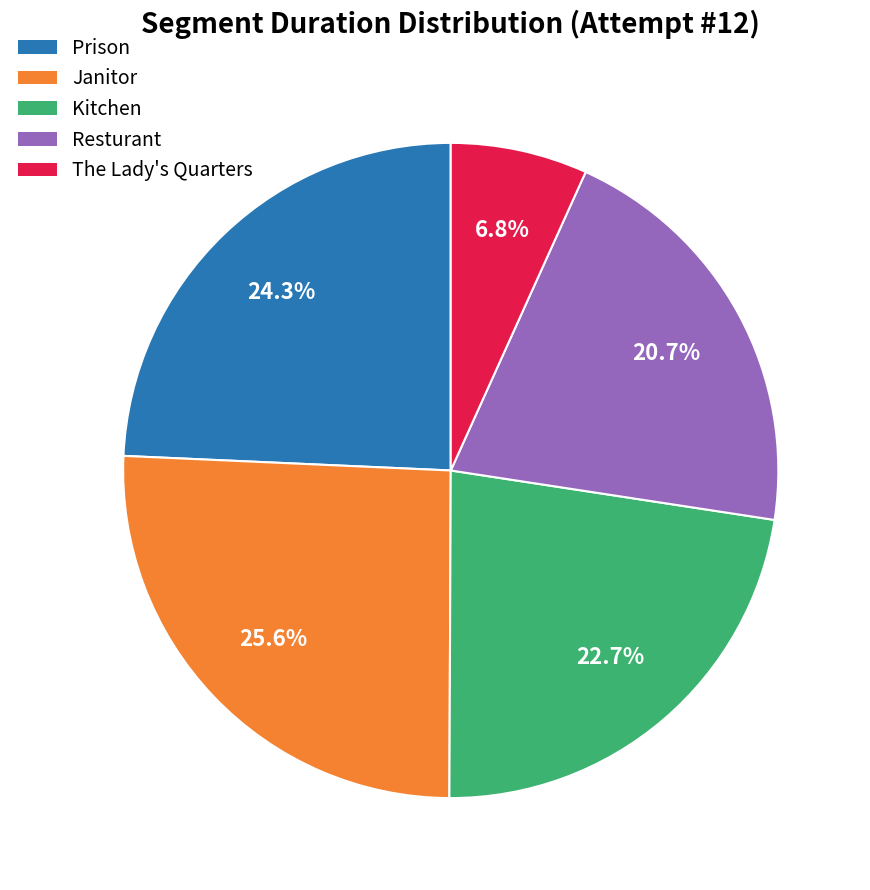

Between Janitor and Resturant, which is larger?

Janitor